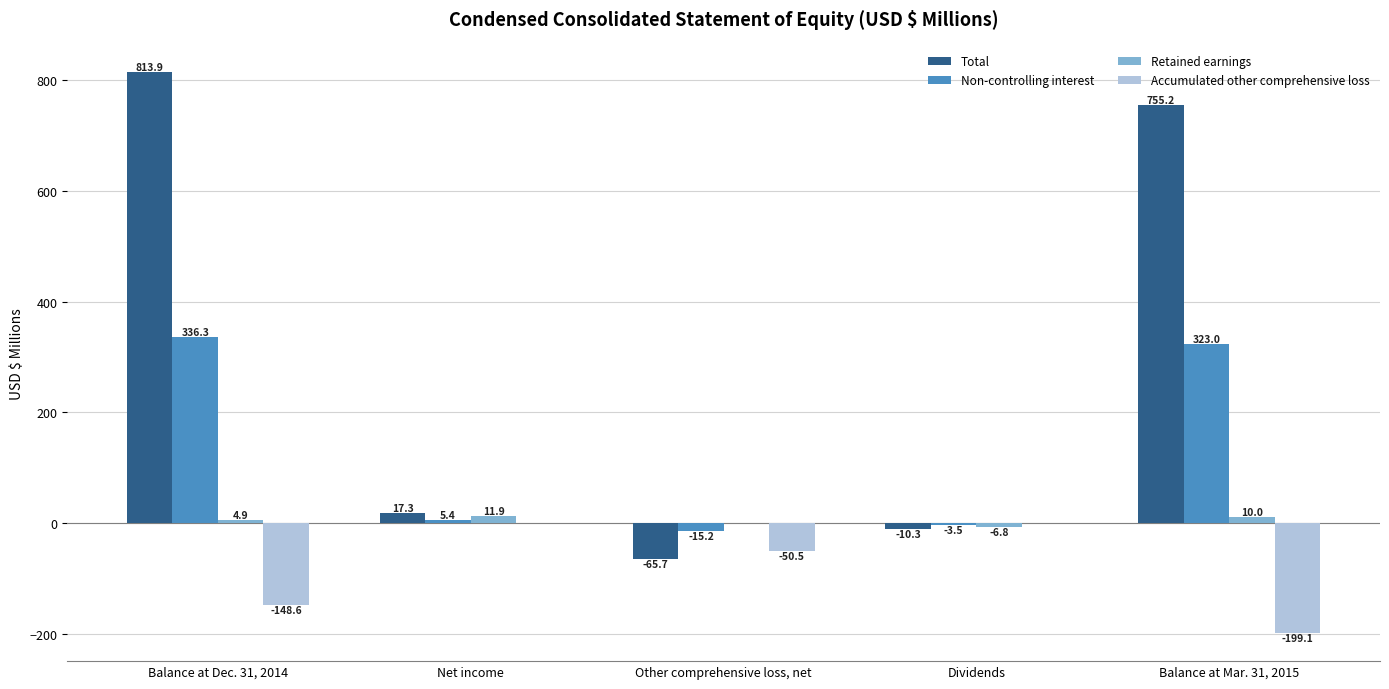

What is the average value of the Total series?

302.1